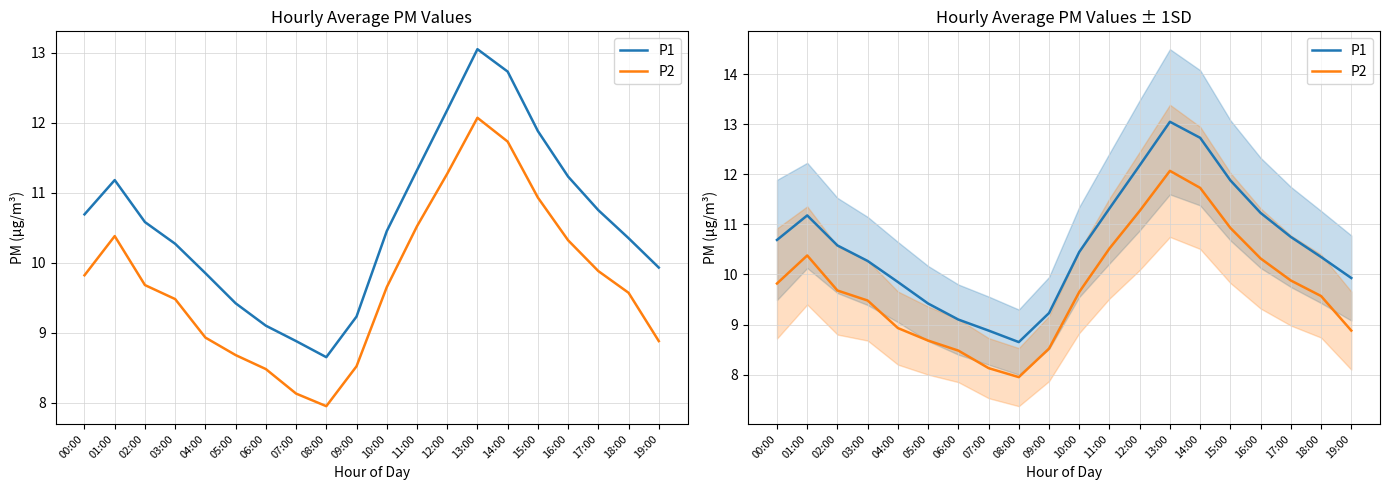

The P2 series shows 9.9 at 17:00. True or false?

True